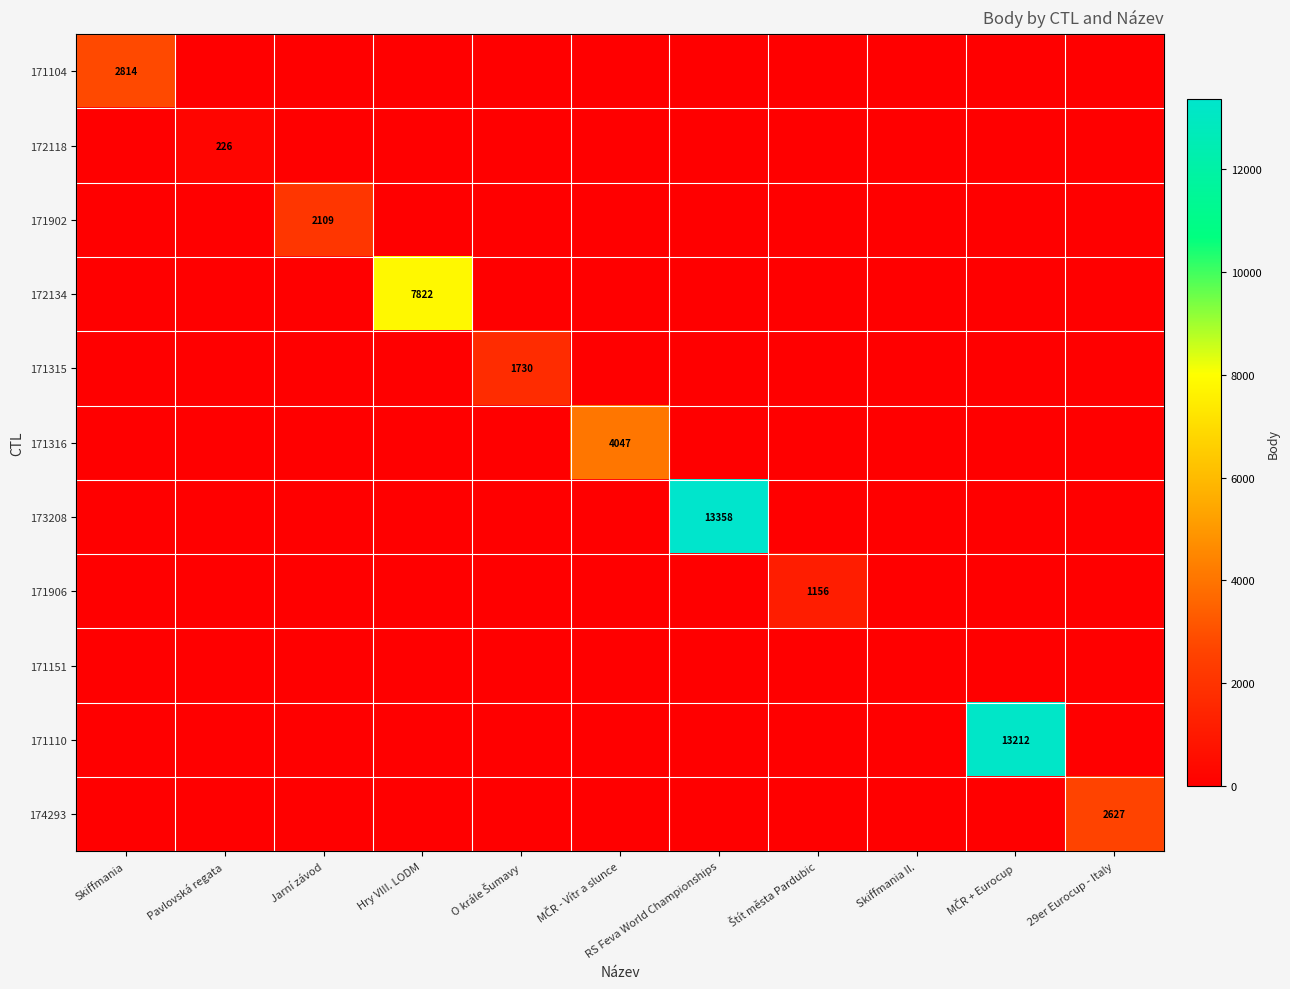

What is the average value of the 173208 series?

1214